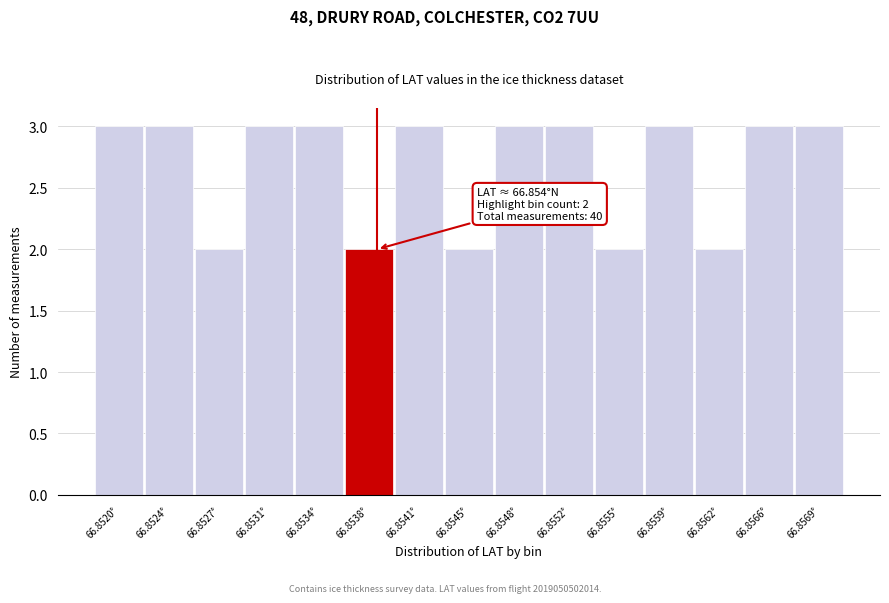

Reading right to left, extract all data points from this chart.

3	3	2	3	2	3	3	2	3	2	3	3	2	3	3